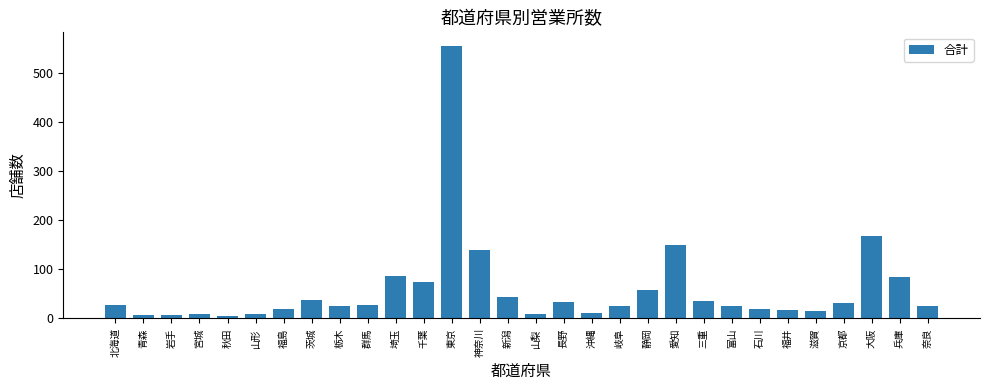

Where is the data nearest to the value 280?

大阪